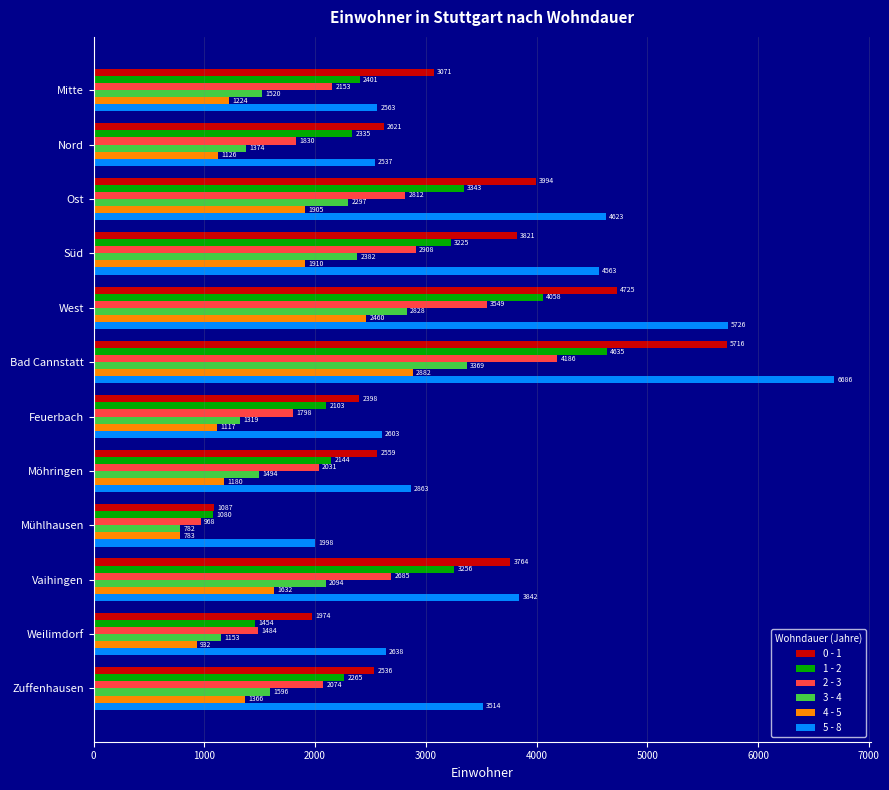

Which series has the largest total across all categories?

5 - 8